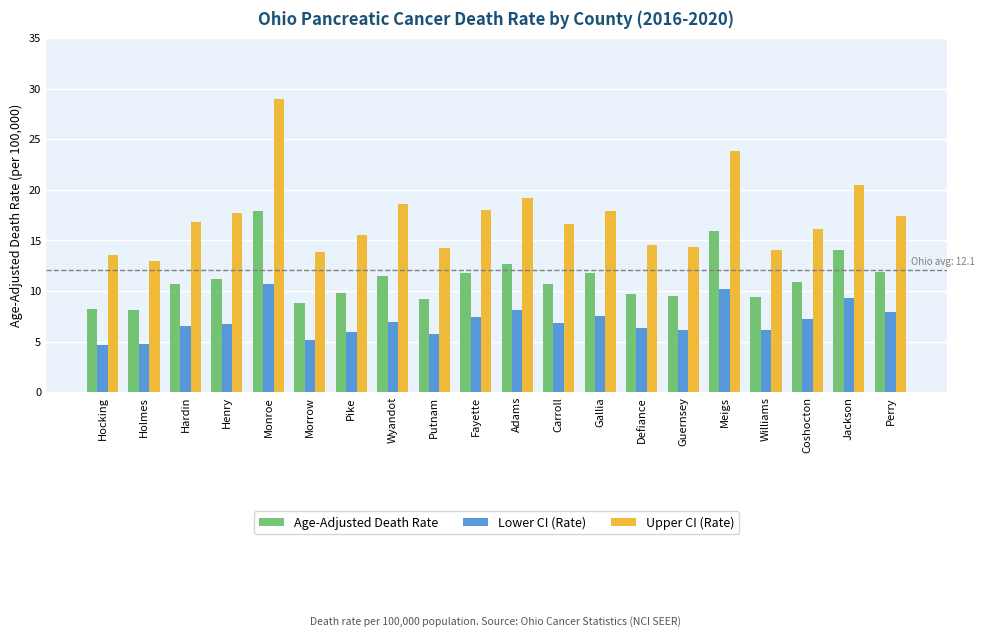

What is the sum of the Age-Adjusted Death Rate values at Fayette and Williams?

21.2